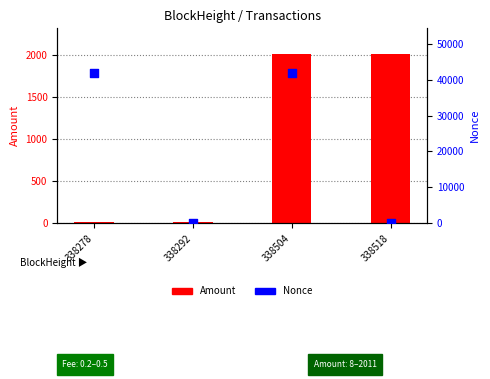

What are all the series names shown in the legend?

Amount, Nonce